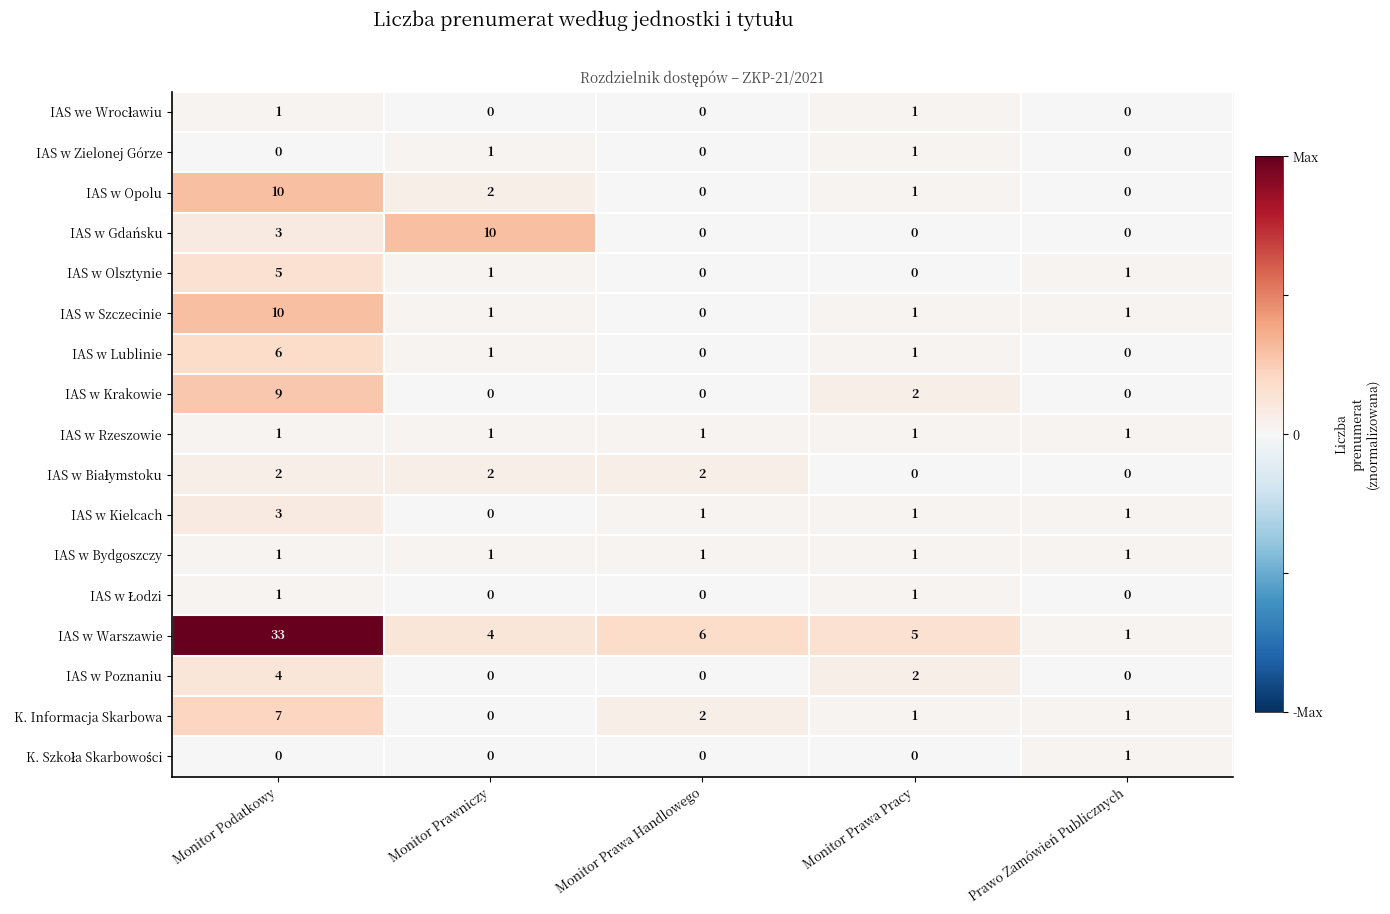

What is the difference between the maximum and minimum values in the IAS w Olsztynie series?

5